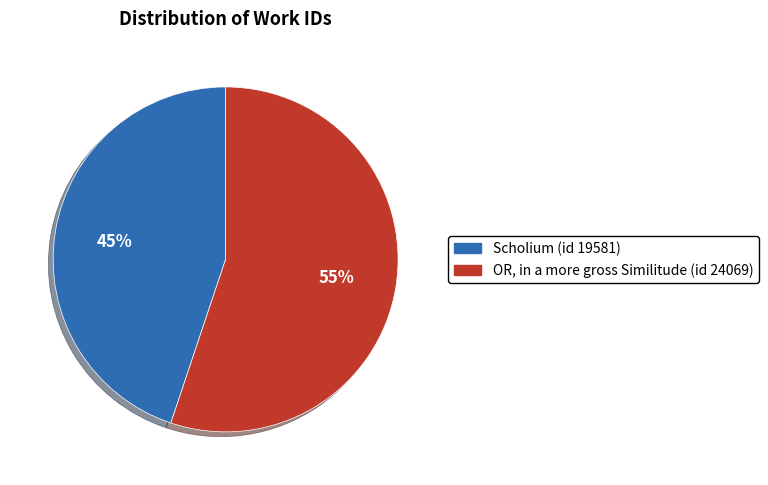

What percentage is the Scholium (id 19581) slice, to the nearest percent?

45%